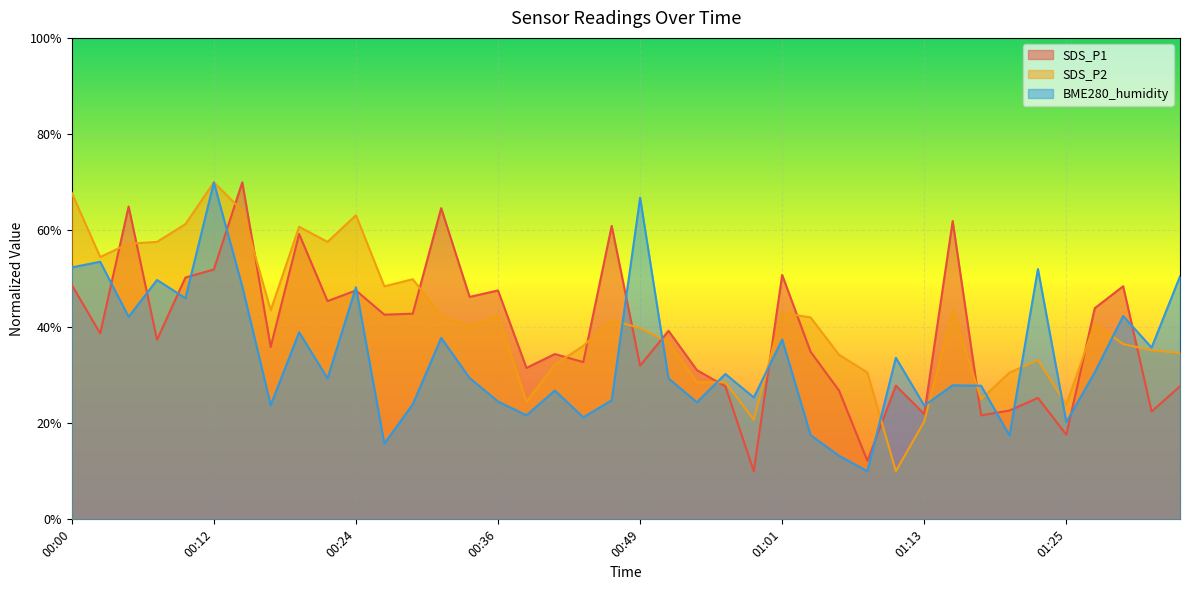

Which has a higher value, 01:30 or 00:44?

01:30